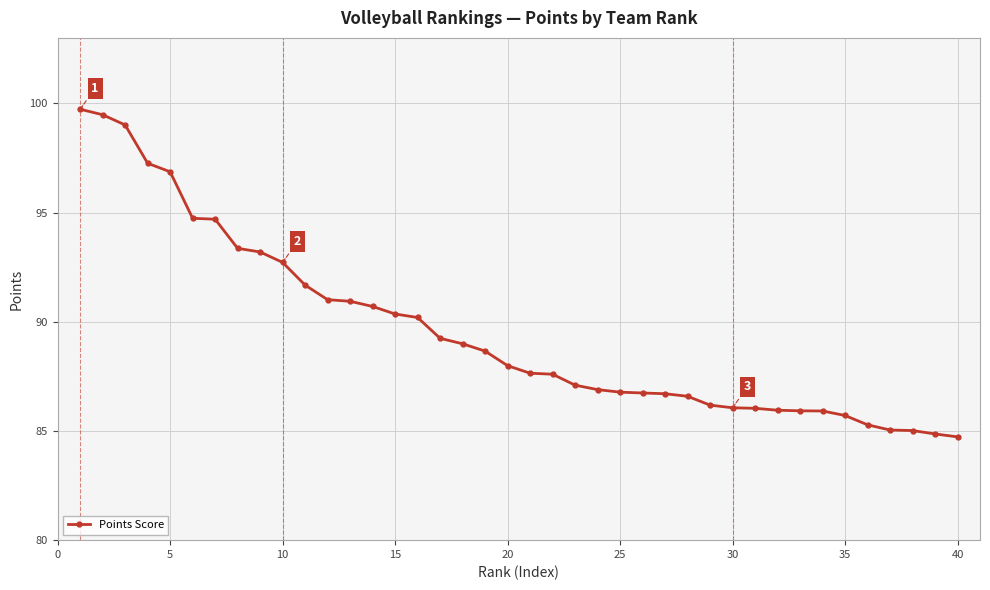

What is the value of the 18th point from the left?

89.0